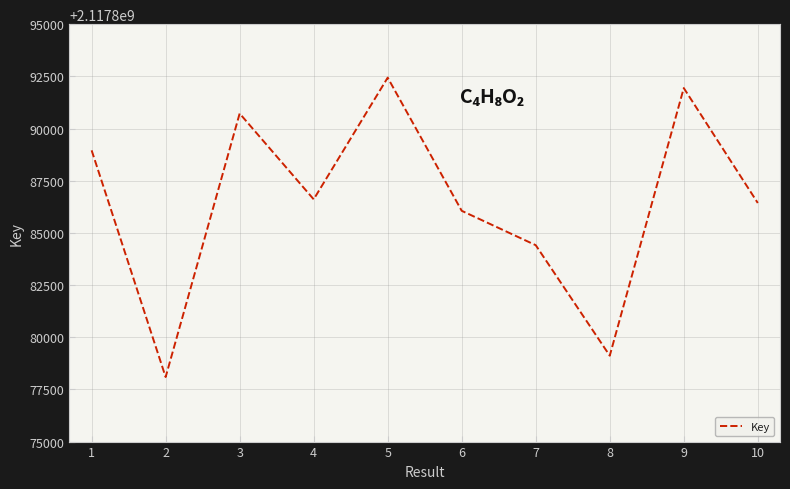

Is it true that the value at 2 is 2117878093?

True